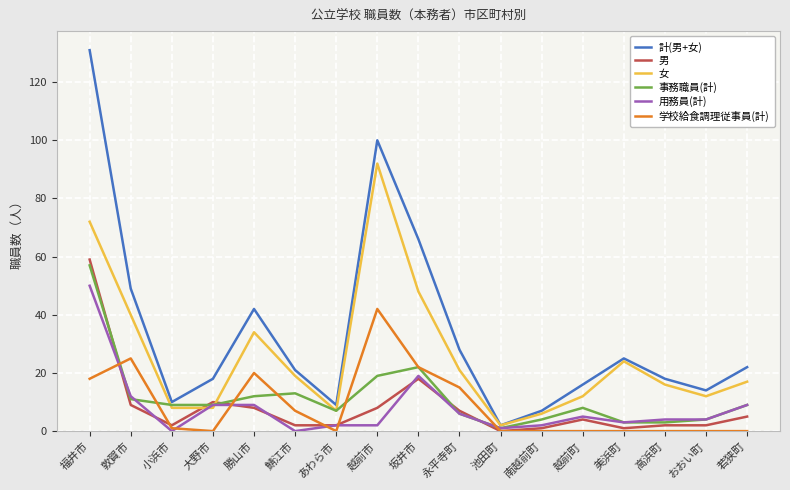

What position from the left is 大野市?

4